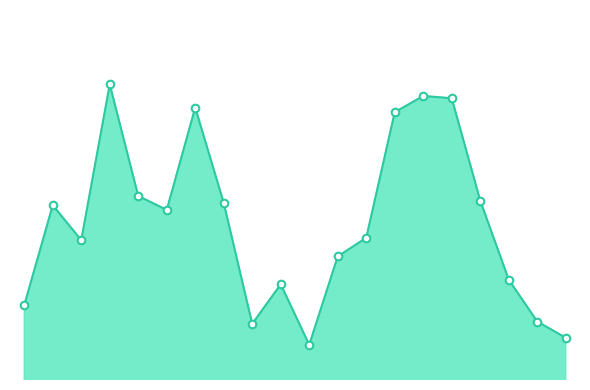

Is this an area chart (filled region under the line)?

Yes